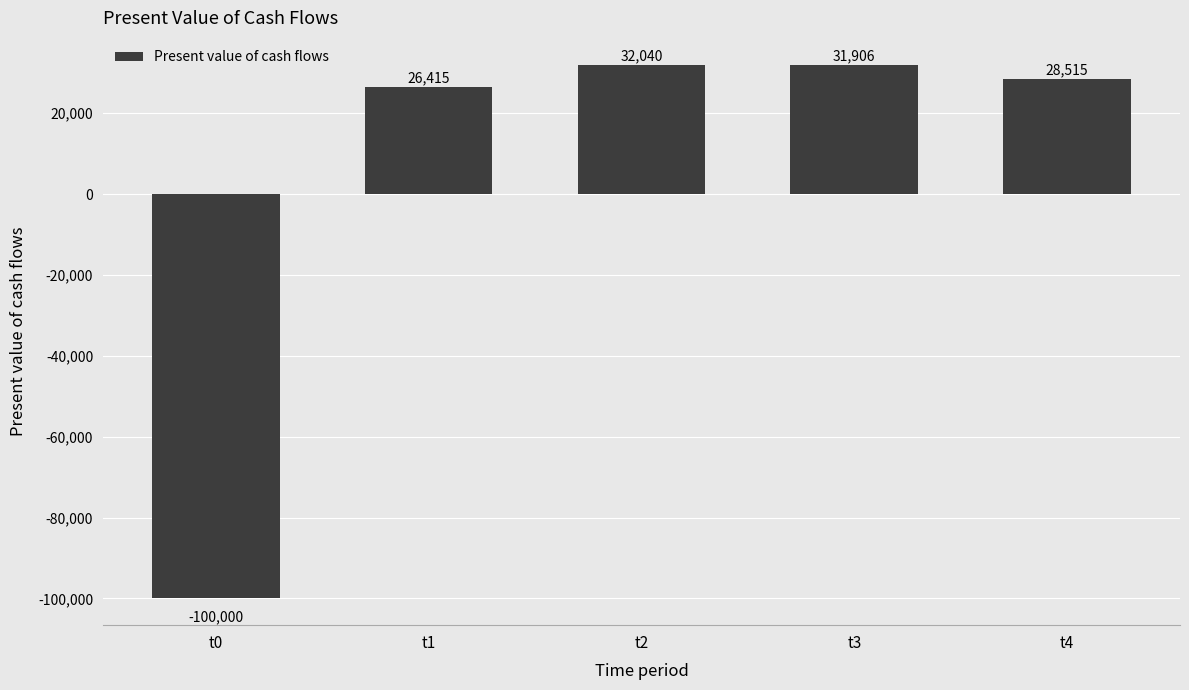

How many values are above zero?

4